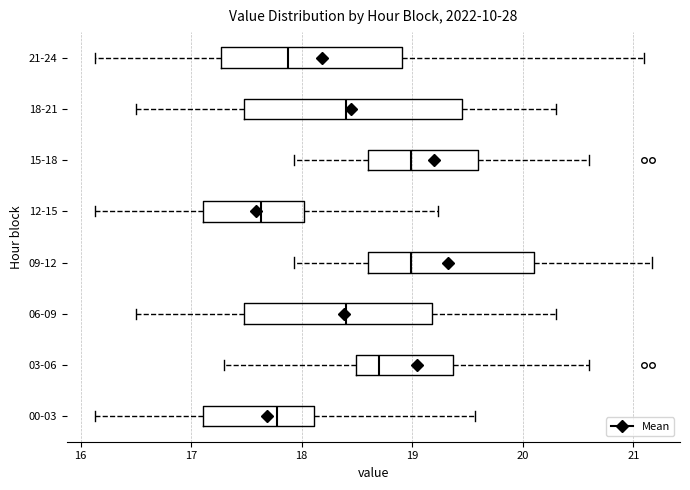

Reading bottom to top, transcribe this box plot: for each box, give where its median line is, the range the box spans, and where its two whiskers end, as read against the x-axis. The values are not printed on the chart, so give them approximately, as read against the axis.

00-03: median 17.8, box 17.1 to 18.1, whiskers 16.1 to 19.6
03-06: median 18.7, box 18.5 to 19.4, whiskers 17.3 to 20.6
06-09: median 18.4, box 17.5 to 19.2, whiskers 16.5 to 20.3
09-12: median 19.0, box 18.6 to 20.1, whiskers 17.9 to 21.2
12-15: median 17.6, box 17.1 to 18.0, whiskers 16.1 to 19.2
15-18: median 19.0, box 18.6 to 19.6, whiskers 17.9 to 20.6
18-21: median 18.4, box 17.5 to 19.5, whiskers 16.5 to 20.3
21-24: median 17.9, box 17.3 to 18.9, whiskers 16.1 to 21.1